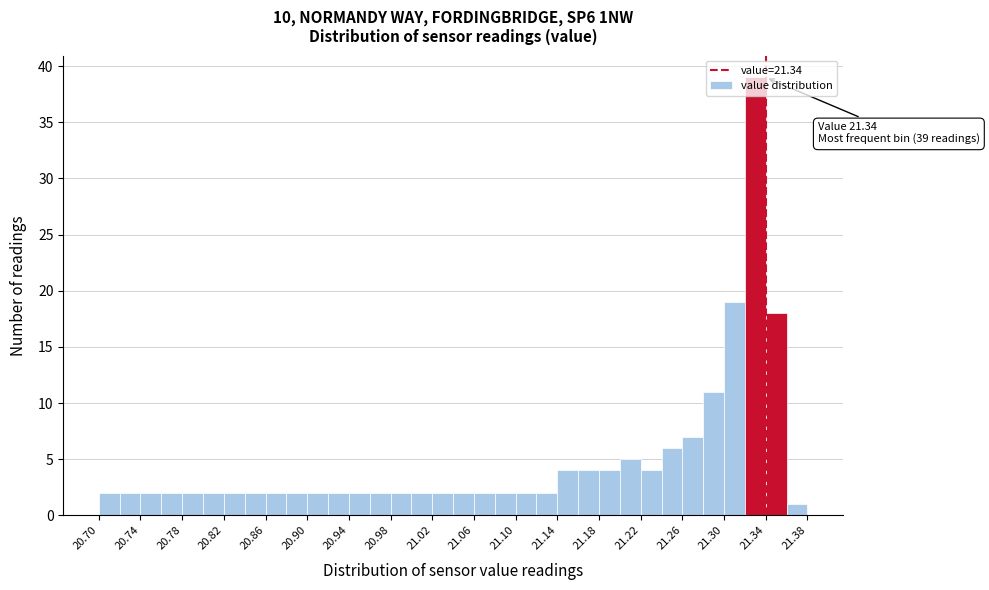

Which range on the x-axis has the tallest bar?

21.32 to 21.34